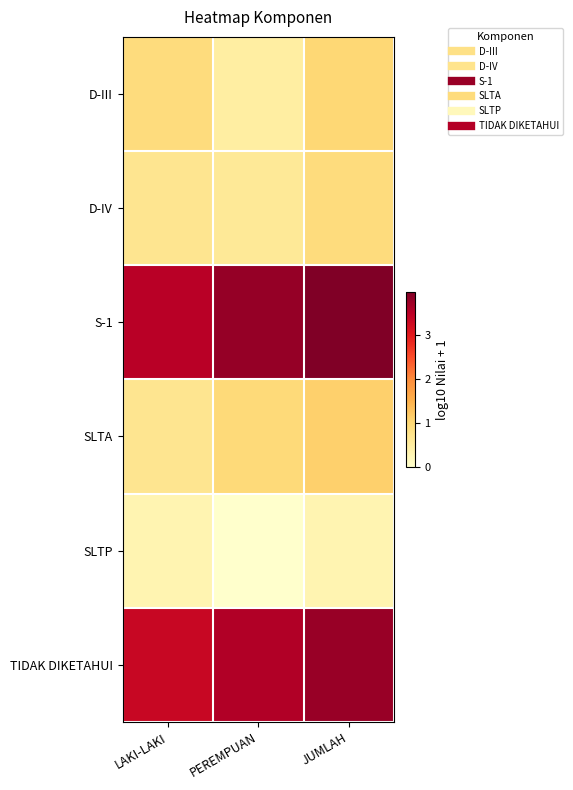

Which has a higher value, PEREMPUAN or JUMLAH?

JUMLAH